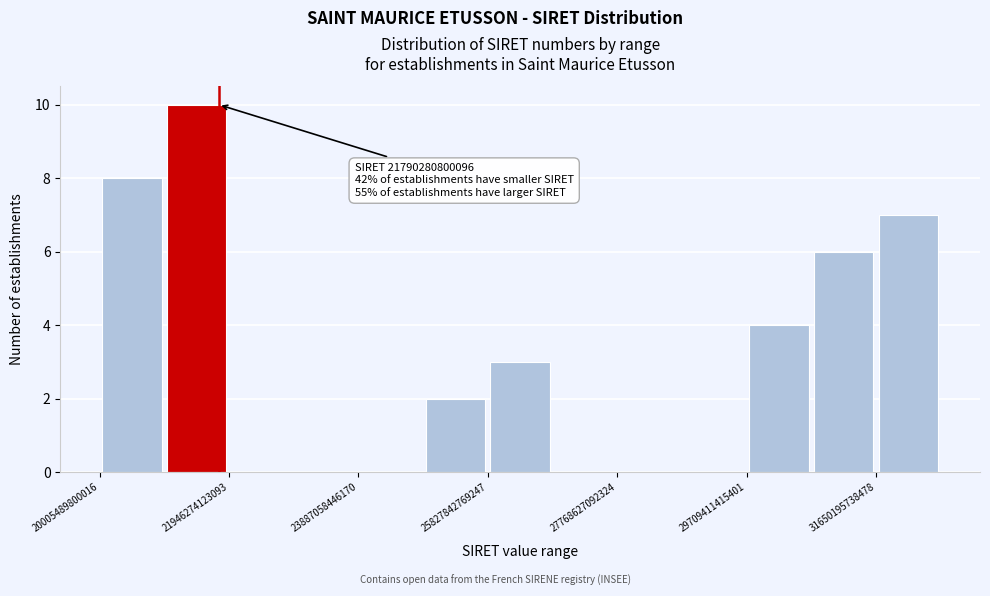

Which range on the x-axis has the tallest bar?

21000000000000 to 22000000000000